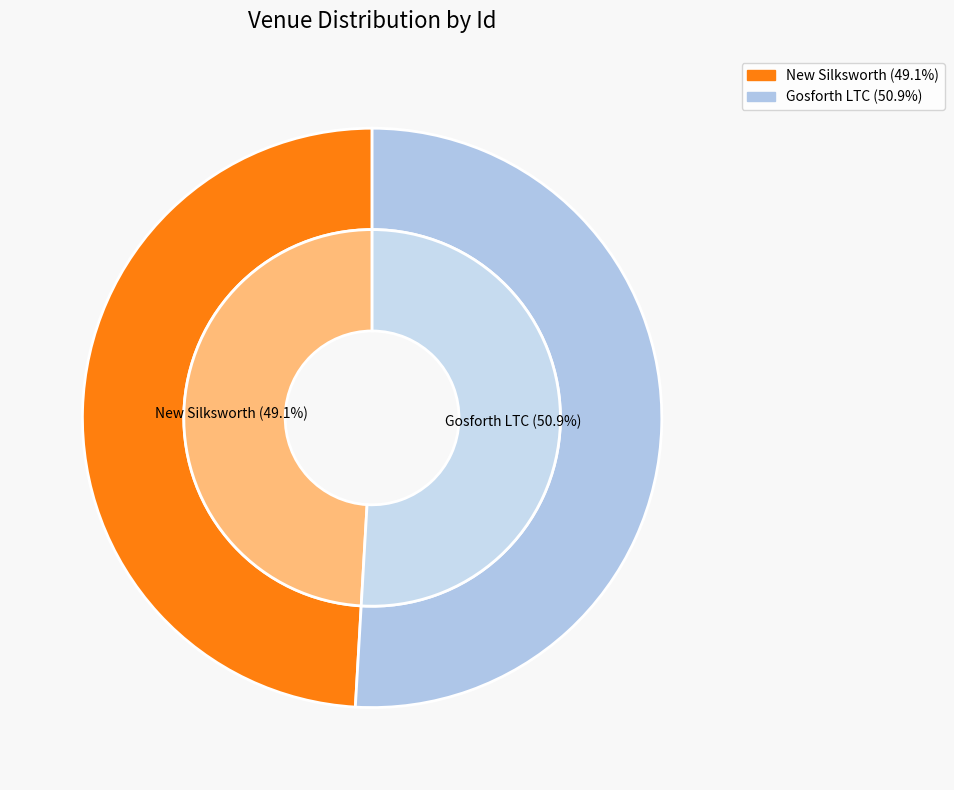

True or false: New Silksworth accounts for 41% of the total.

False